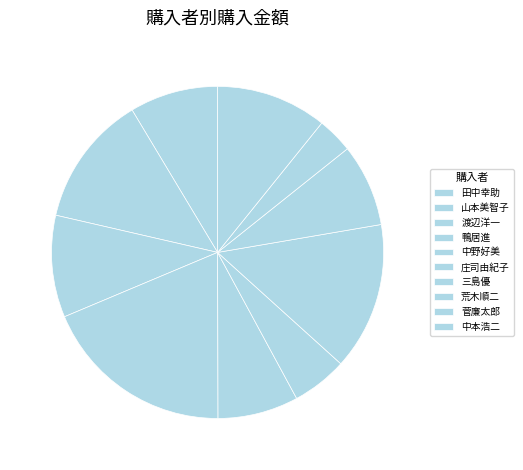

How many slices are in this pie chart?

10